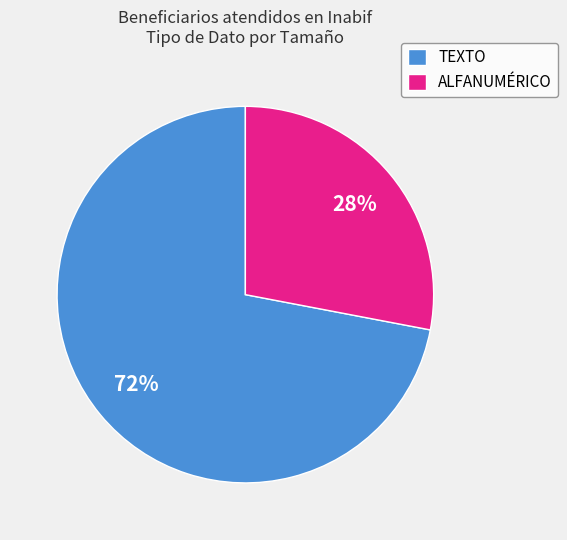

Is it true that TEXTO is 72% of the pie?

True